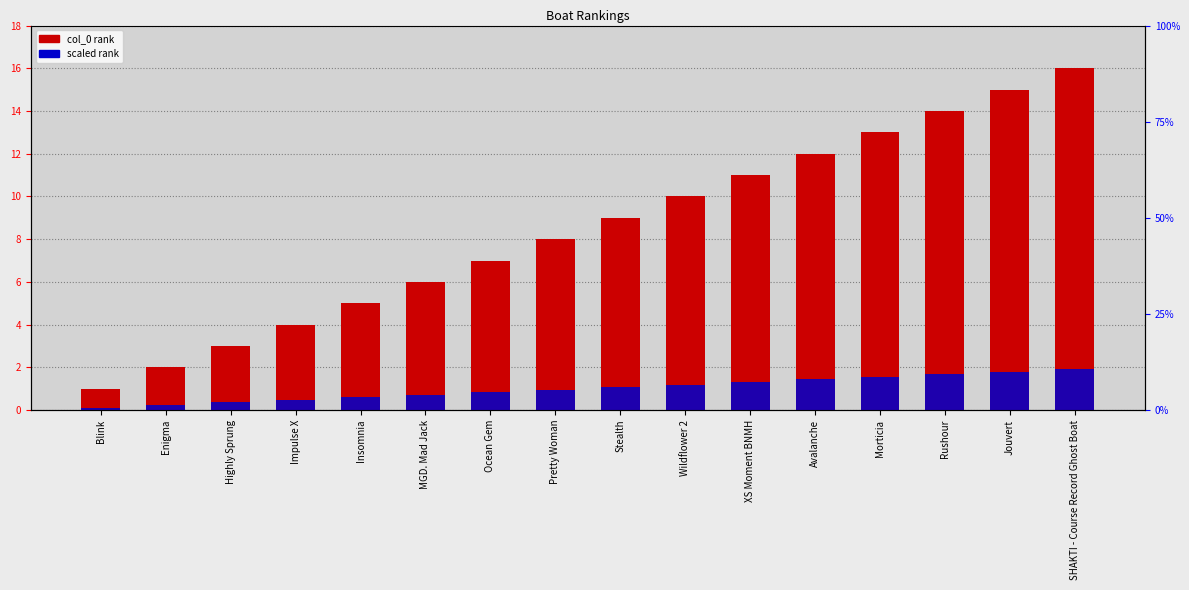

Reading left to right, what are all the values shown in this chart?

col_0 rank: 1.0	2.0	3.0	4.0	5.0	6.0	7.0	8.0	9.0	10.0	11.0	12.0	13.0	14.0	15.0	16.0
scaled rank: 0.1	0.2	0.4	0.5	0.6	0.7	0.8	1.0	1.1	1.2	1.3	1.4	1.6	1.7	1.8	1.9